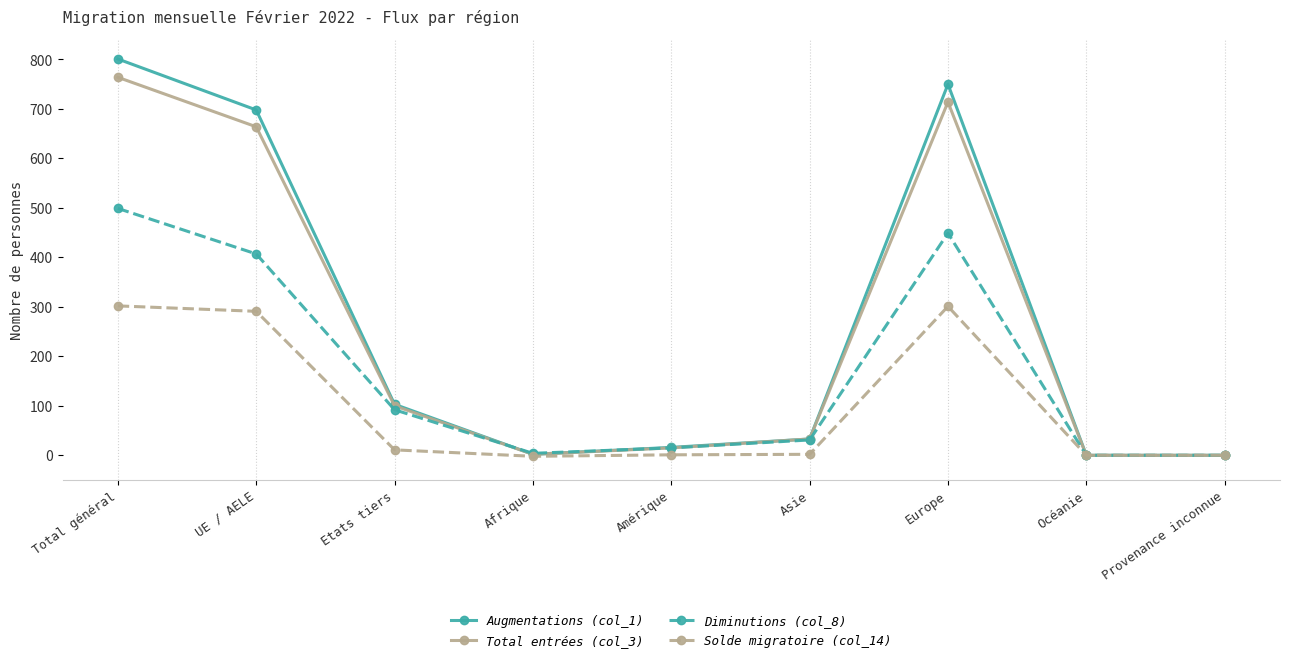

Where is the first local maximum for Total entrées (col_3)?

Europe